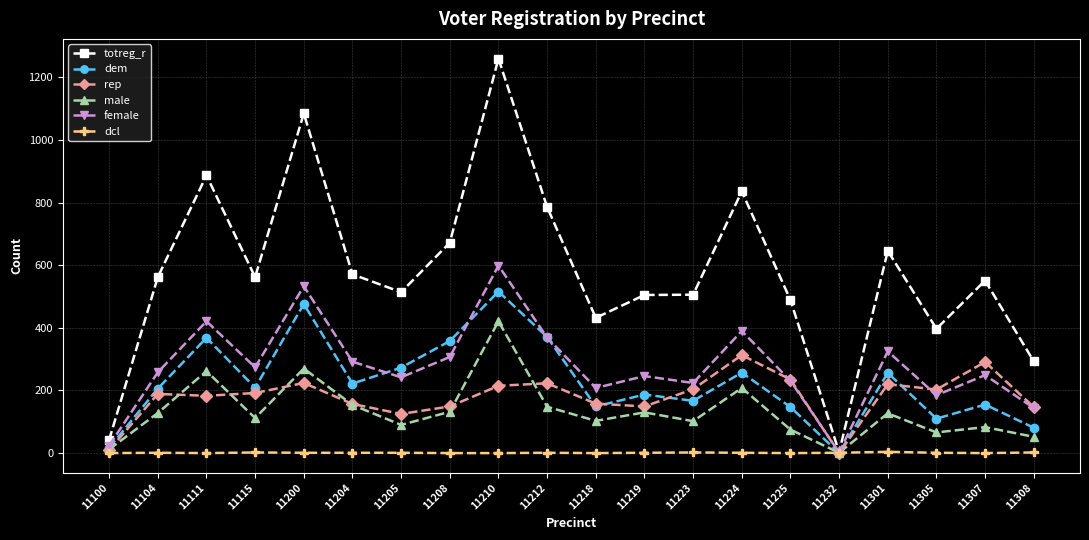

What is the difference between the maximum and minimum values in the female series?

597